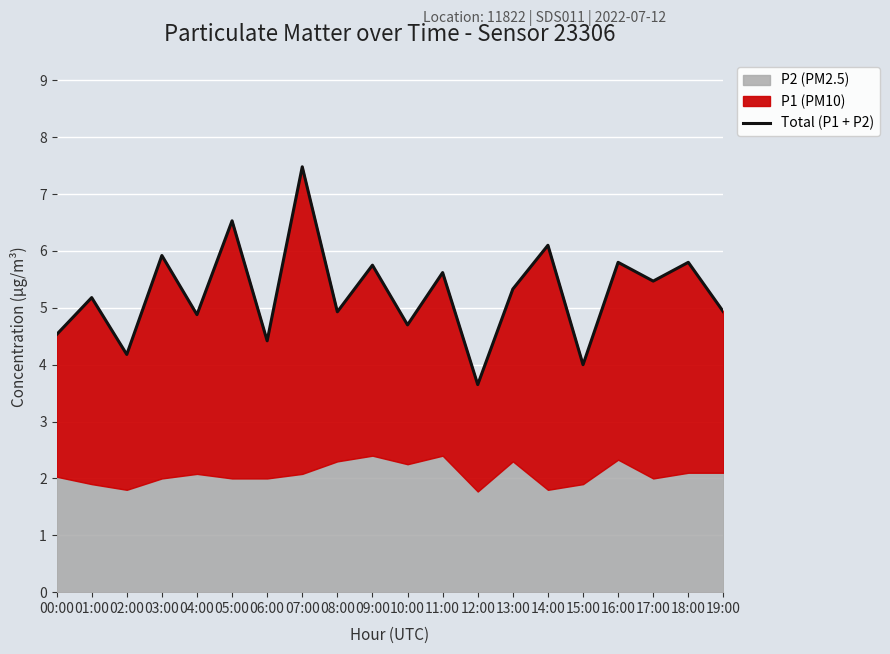

How many categories are shown in the chart?

20